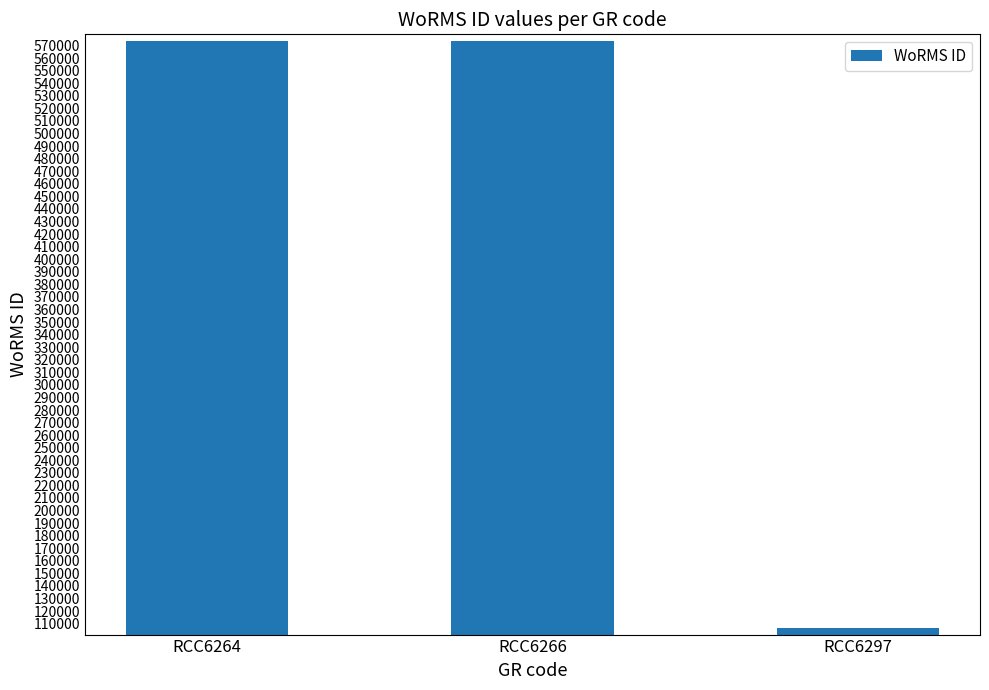

The chart shows a value of 106289 at RCC6297. True or false?

True